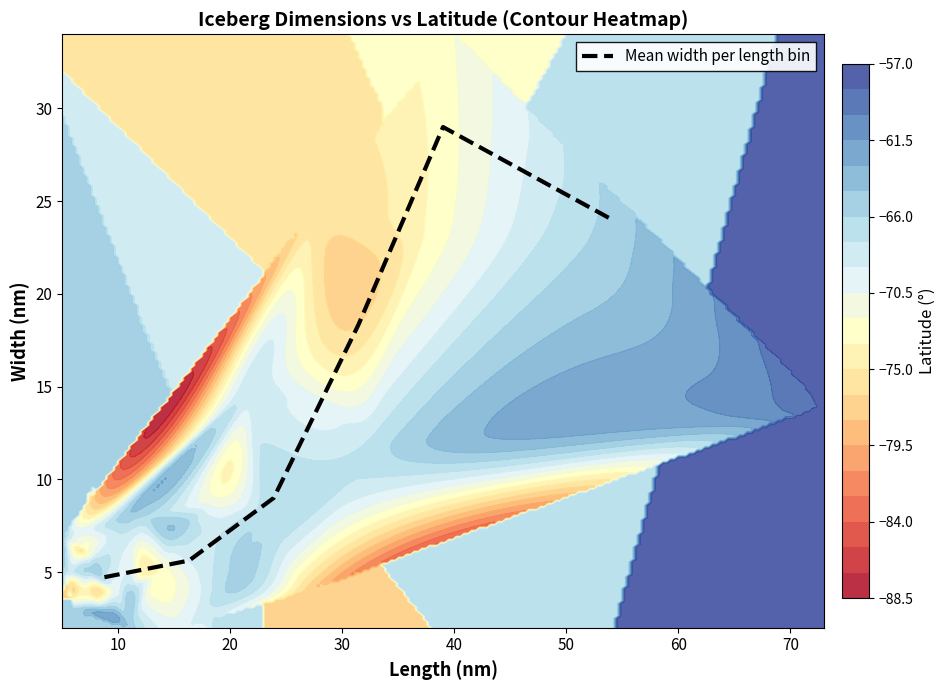

How many data points are less than 18?

3